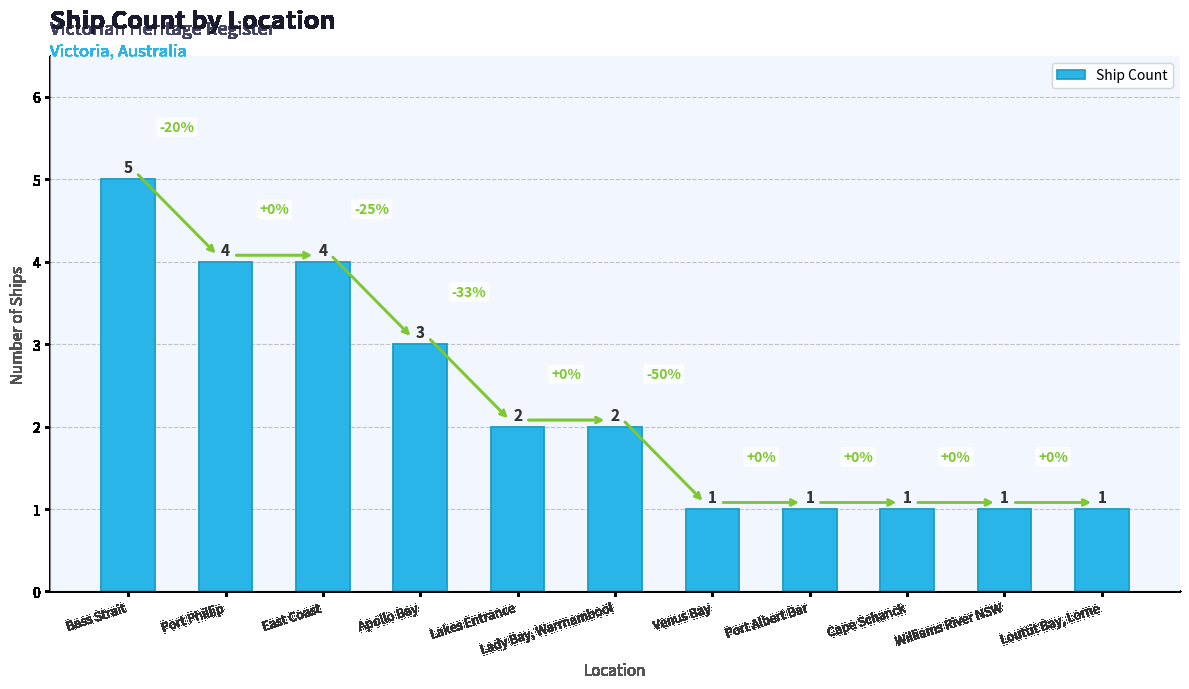

What position from the left is Lady Bay, Warrnambool?

6